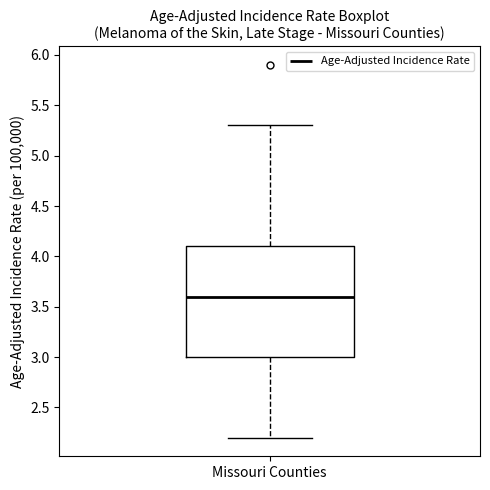

Where does the upper whisker of the box for Missouri Counties end on the y-axis? The values are not printed on the chart, so give them approximately, as read against the axis.

5.3